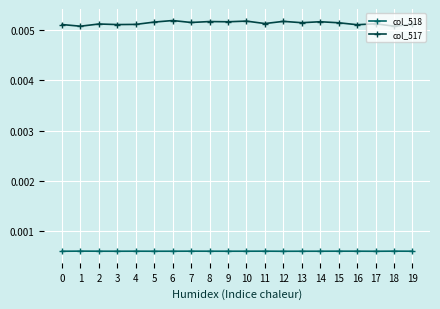

True or false: col_518 and col_517 cross at least once.

False